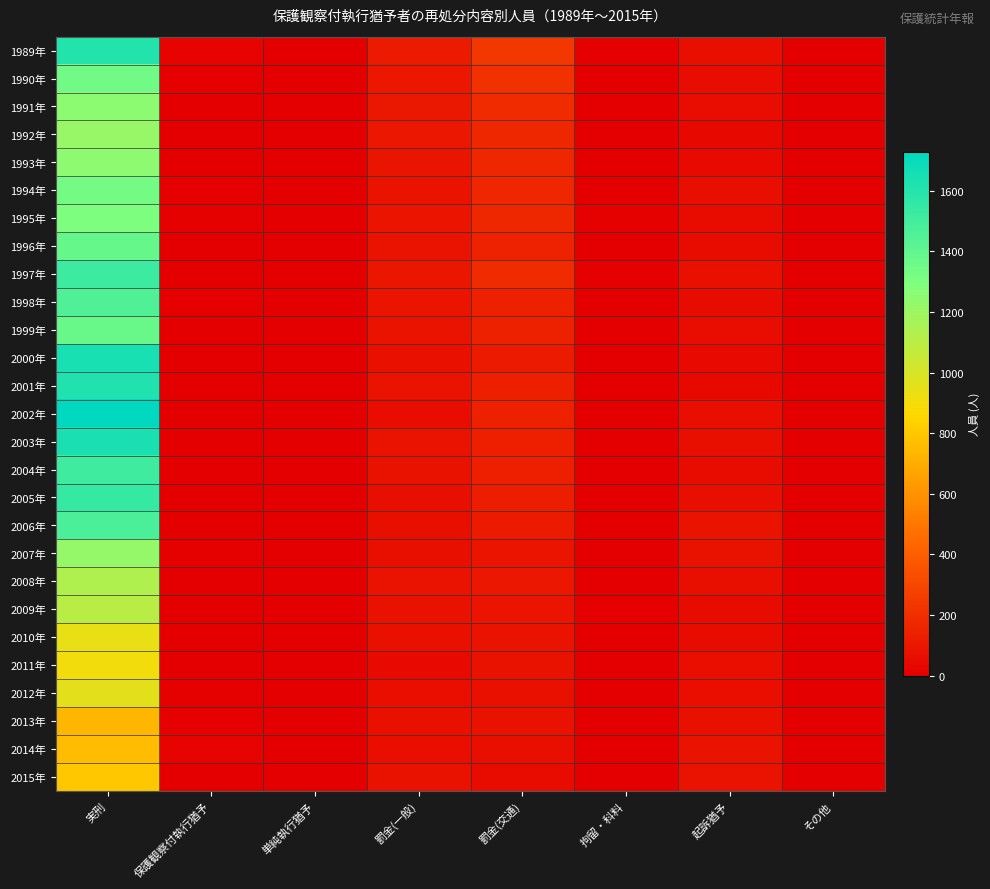

What is the spread (max minus min) of values at 罰金(交通)?

182